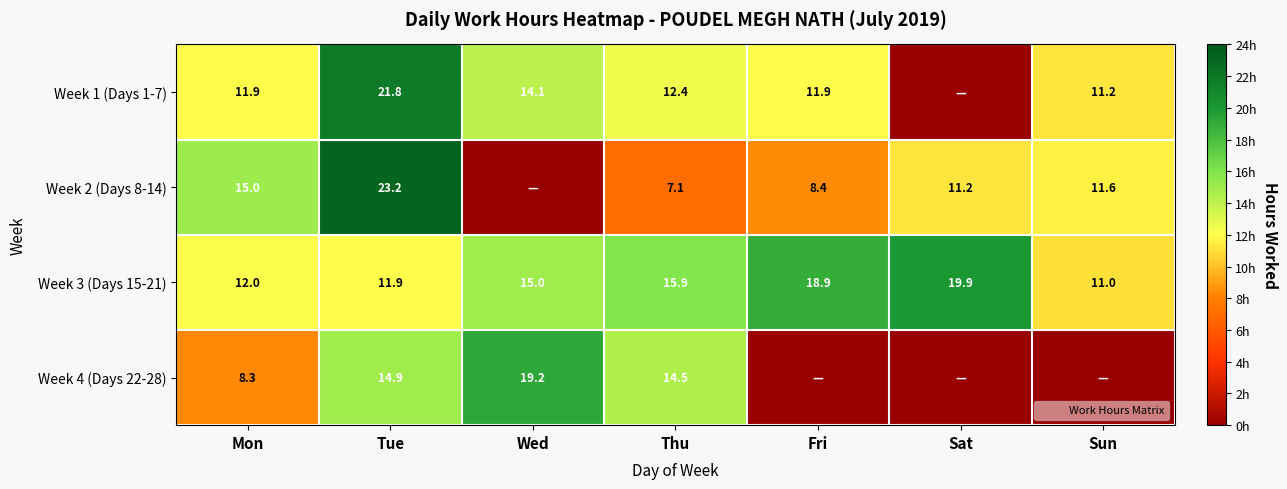

At which category does the chart reach its peak across all series?

Tue